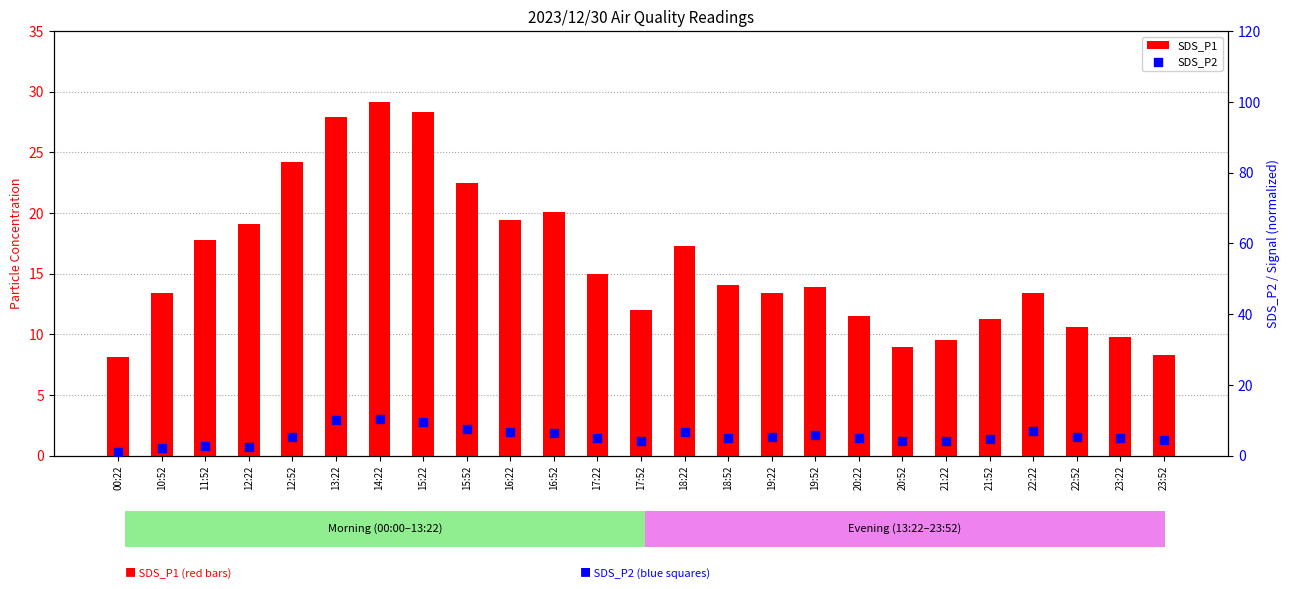

At which category is the sum across all series the highest?

14:22